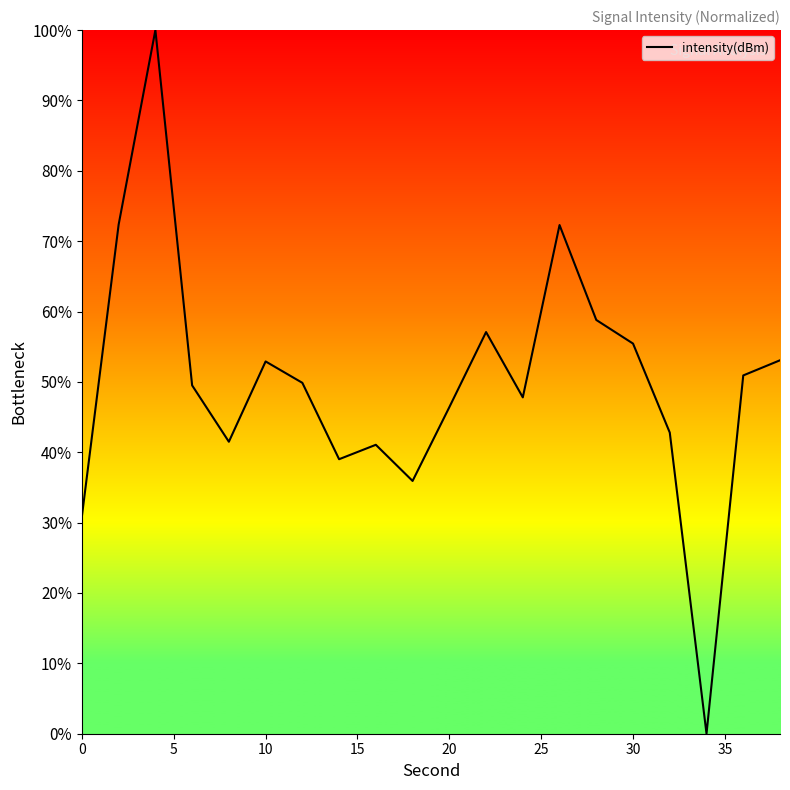

What is the maximum value shown in the chart?

100.0